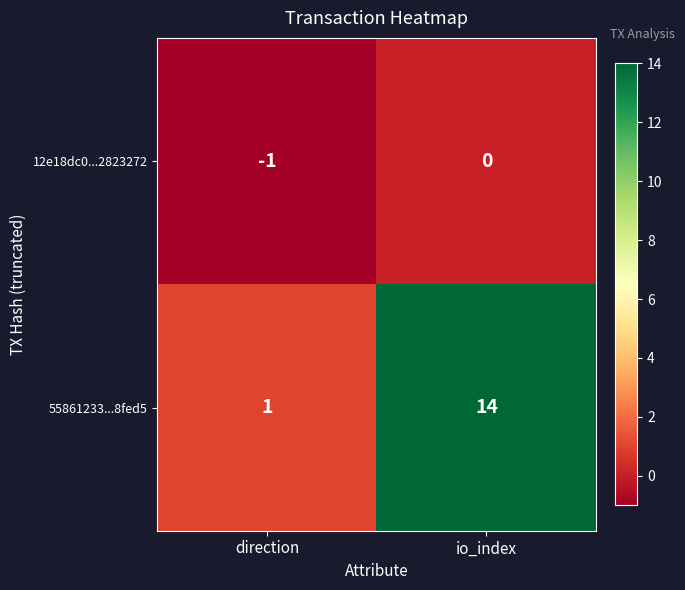

Which series has the largest range (max minus min)?

55861233...8fed5